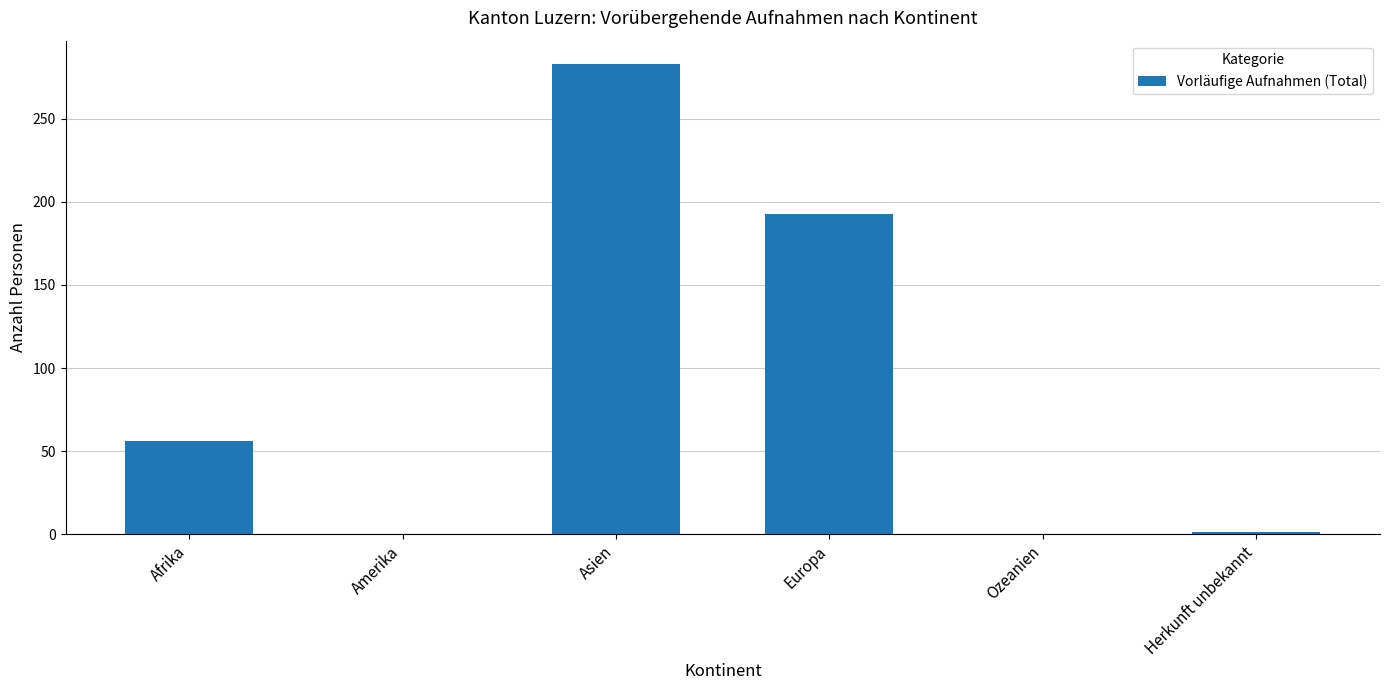

What is the greatest value displayed?

283